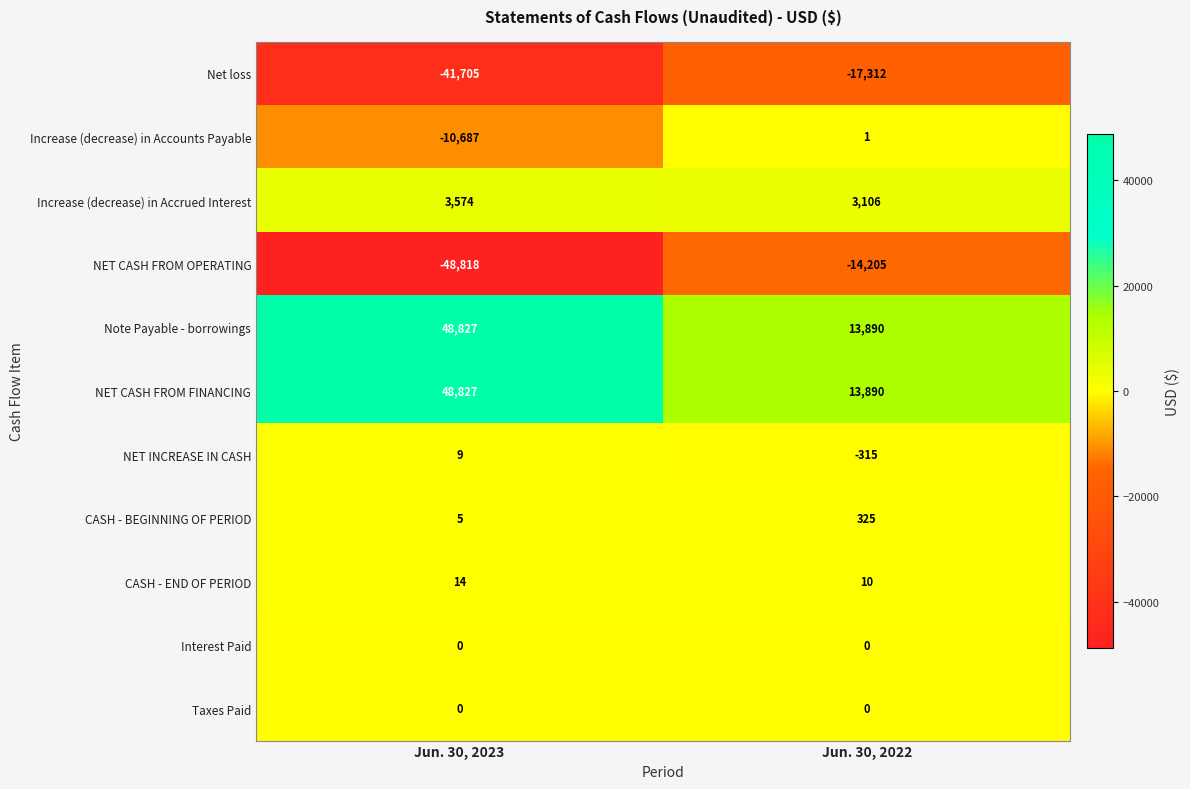

Reading left to right, what are all the values shown in this chart?

Net loss: -41705	-17312
Increase (decrease) in Accounts Payable: -10687	1
Increase (decrease) in Accrued Interest: 3574	3106
NET CASH FROM OPERATING: -48818	-14205
Note Payable - borrowings: 48827	13890
NET CASH FROM FINANCING: 48827	13890
NET INCREASE IN CASH: 9	-315
CASH - BEGINNING OF PERIOD: 5	325
CASH - END OF PERIOD: 14	10
Interest Paid: 0	0
Taxes Paid: 0	0